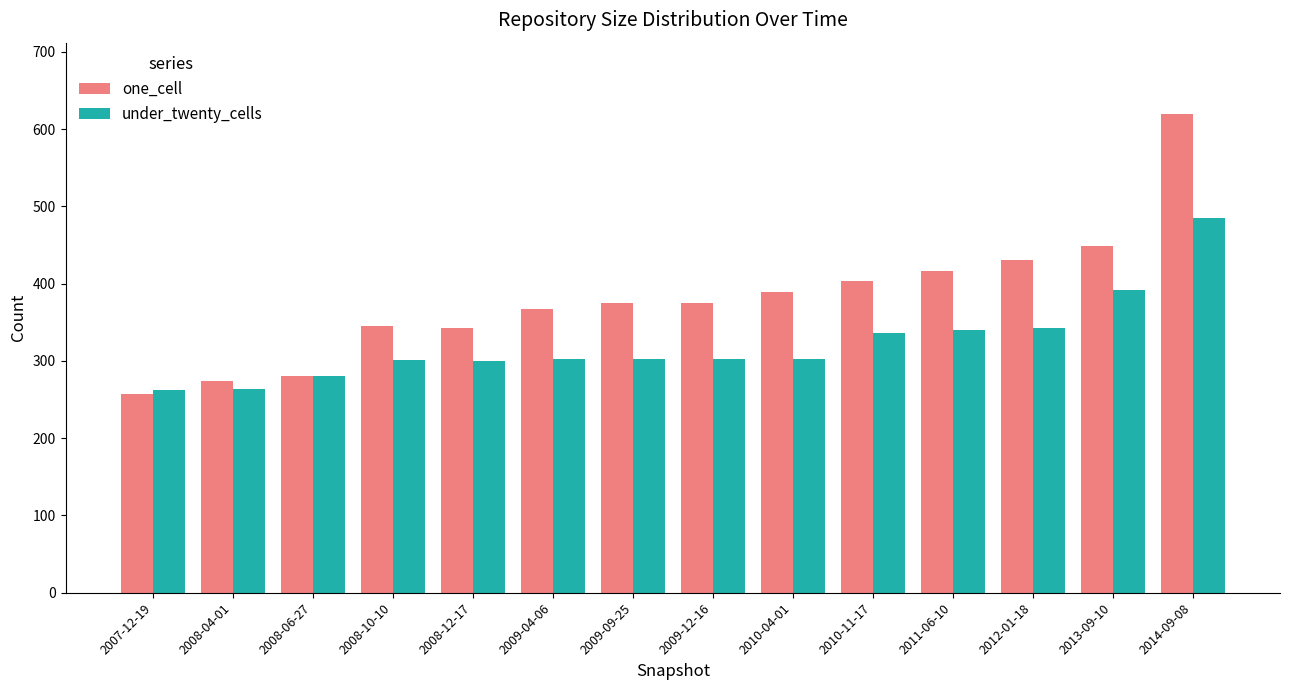

Rank the series by their average value, from lowest to highest.

under_twenty_cells, one_cell